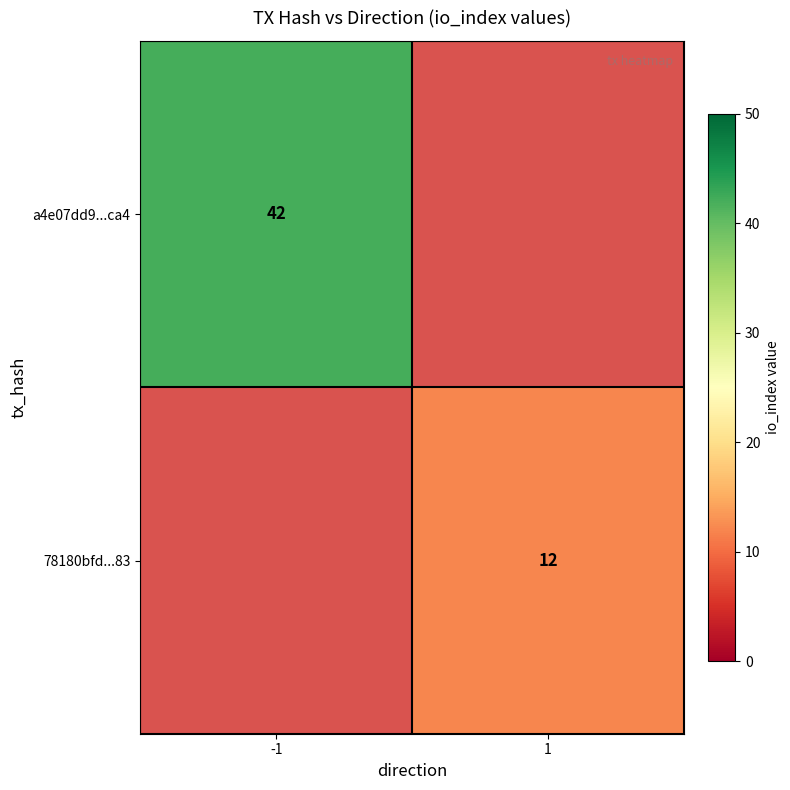

The value of 78180bfd...83 at 1 is 12. True or false?

True